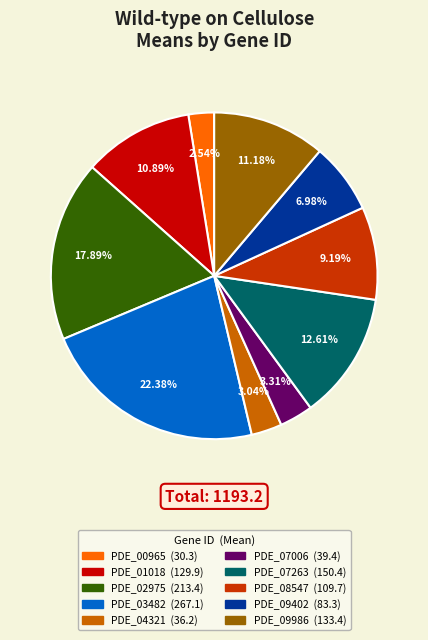

How many slices are in this pie chart?

10